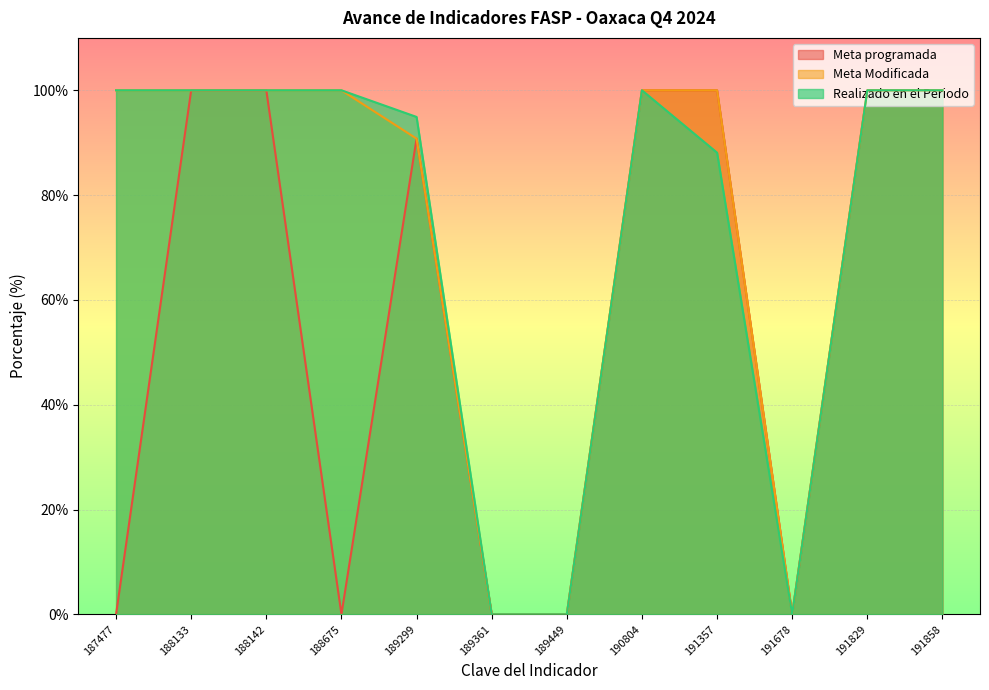

List the series in order of their peak value, lowest first.

Meta programada, Meta Modificada, Realizado en el Periodo